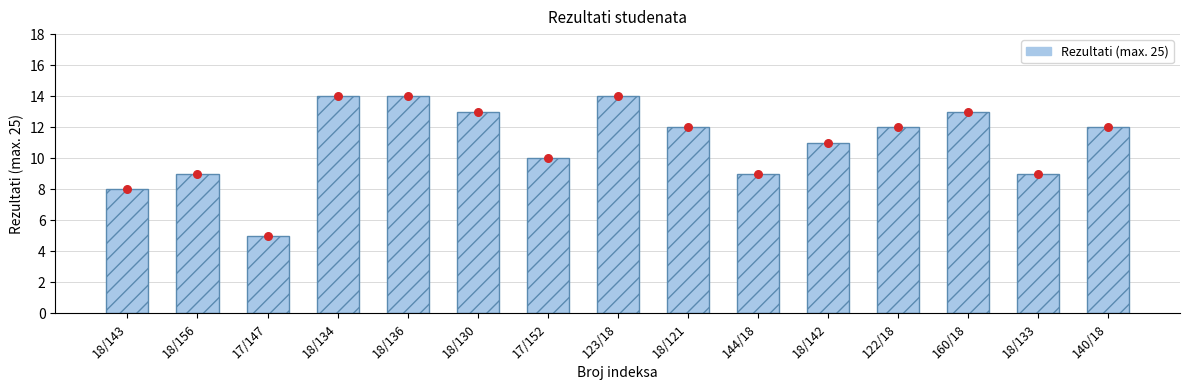

What is the change in value from 17/147 to 18/121?

+7